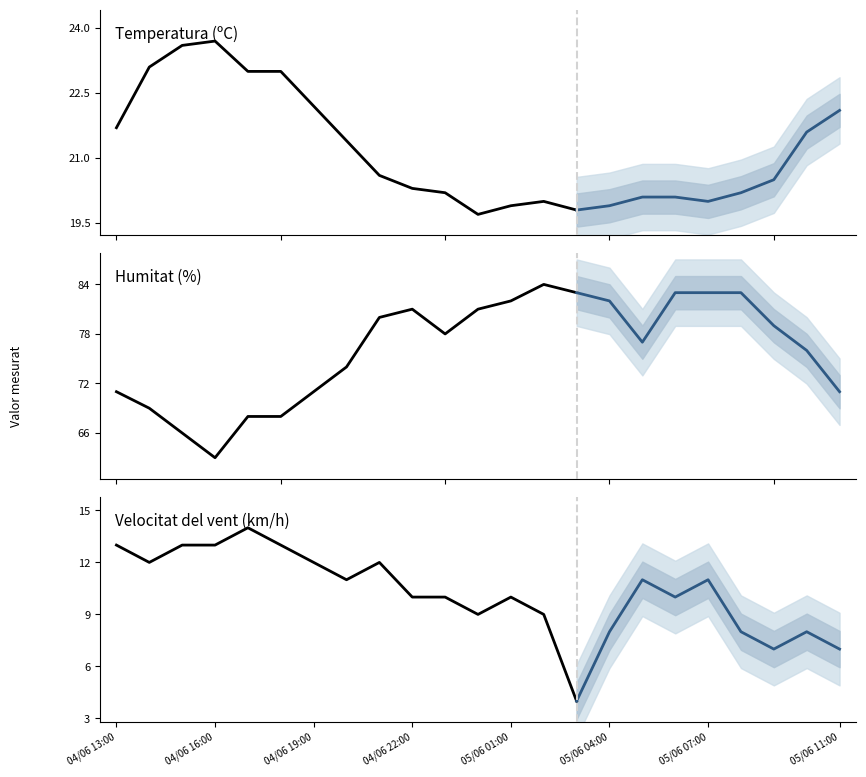

Does the chart display data point markers on the line(s)?

No